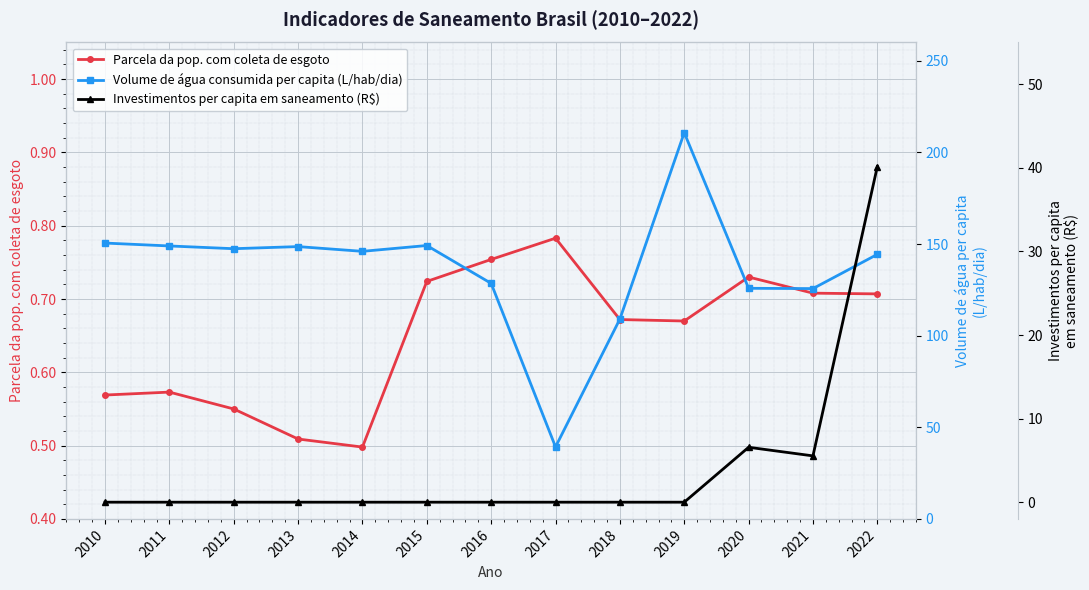

How many interior local peaks does the Parcela da pop. com coleta de esgoto series have?

3